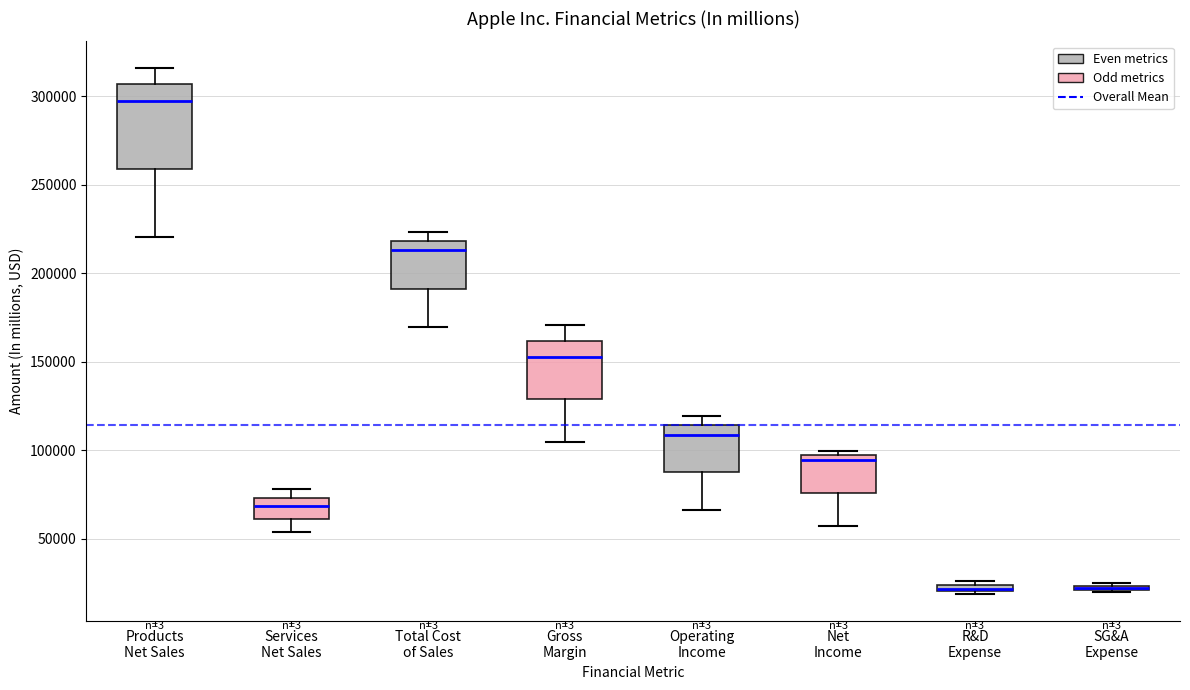

Where does the lower whisker of the box for Net Income end on the y-axis? The values are not printed on the chart, so give them approximately, as read against the axis.

55000